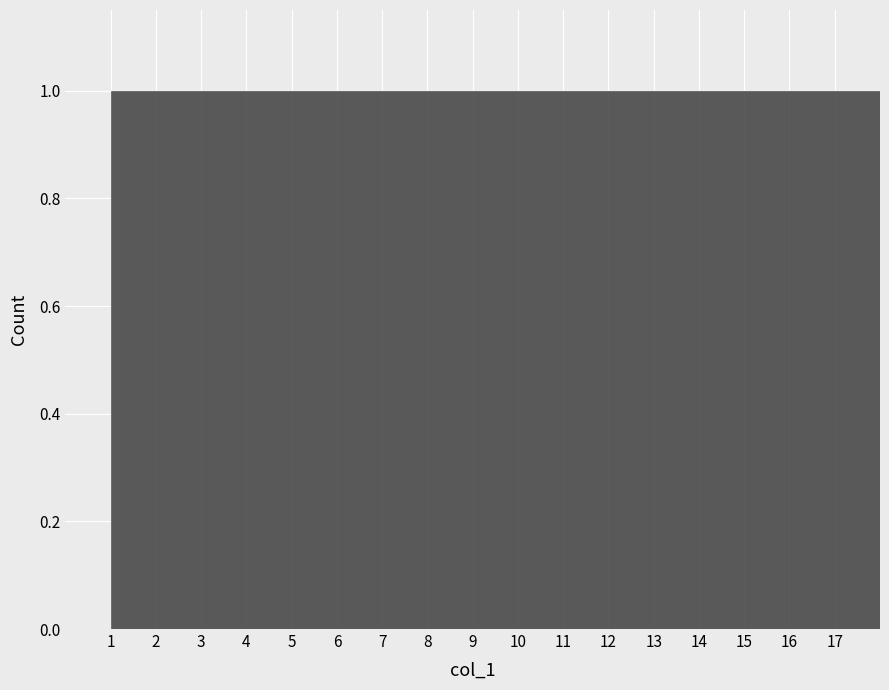

Reading left to right, list every bar in this chart as the range it spans on the x-axis followed by its height. The values are not printed on the chart, so give them approximately, as read against the axis.

1 to 2: 1
2 to 3: 1
3 to 4: 1
4 to 5: 1
5 to 6: 1
6 to 7: 1
7 to 8: 1
8 to 9: 1
9 to 10: 1
10 to 11: 1
11 to 12: 1
12 to 13: 1
13 to 14: 1
14 to 15: 1
15 to 16: 1
16 to 17: 1
17 to 18: 1